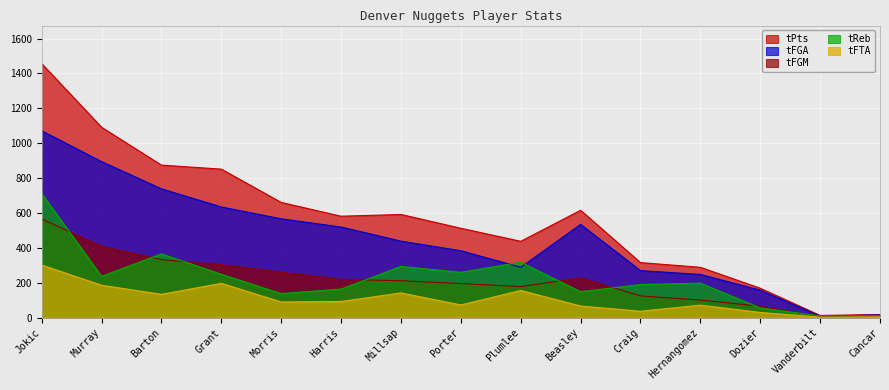

At how many categories does at least one series exceed 850?

4